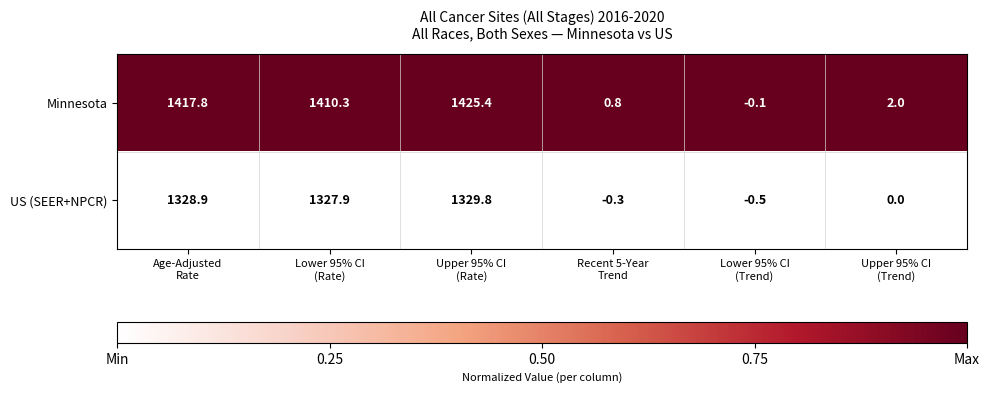

Rank the series at Upper 95% CI
(Rate) from lowest to highest value.

US (SEER+NPCR), Minnesota